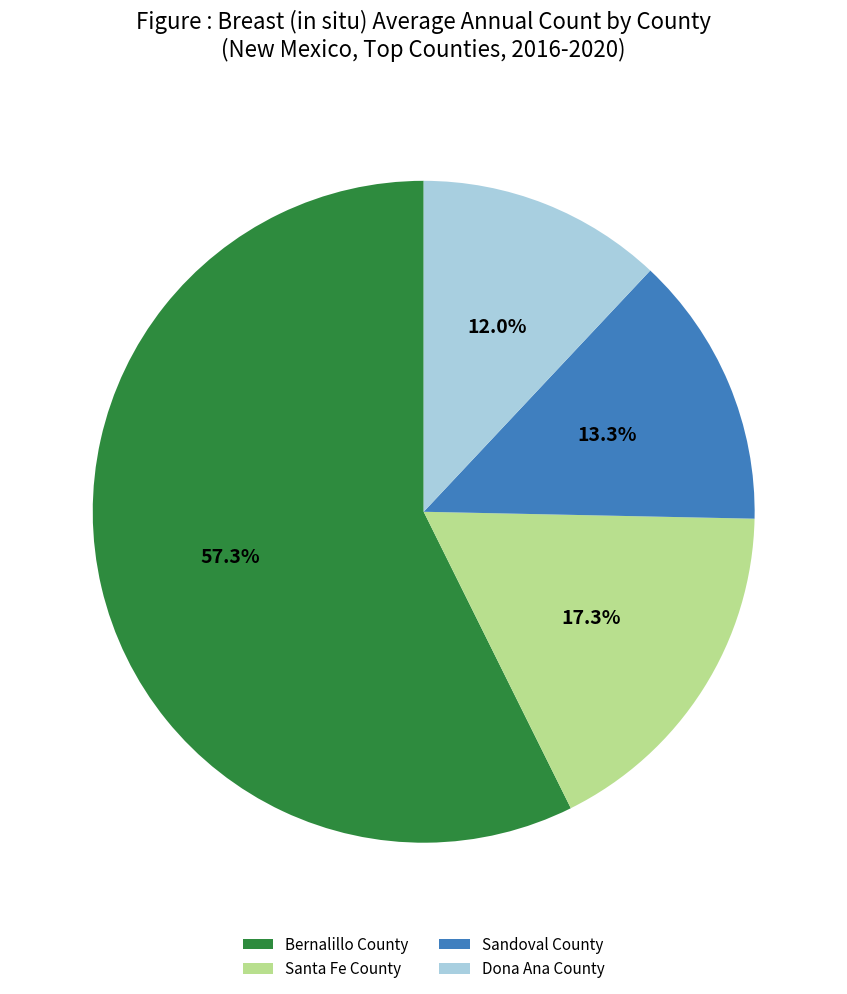

The Sandoval County slice represents 1% of the pie. True or false?

False